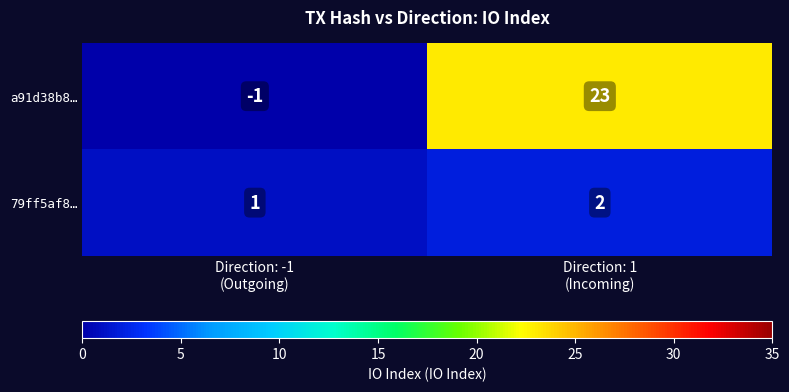

What is the sum of all 79ff5af8… values?

3